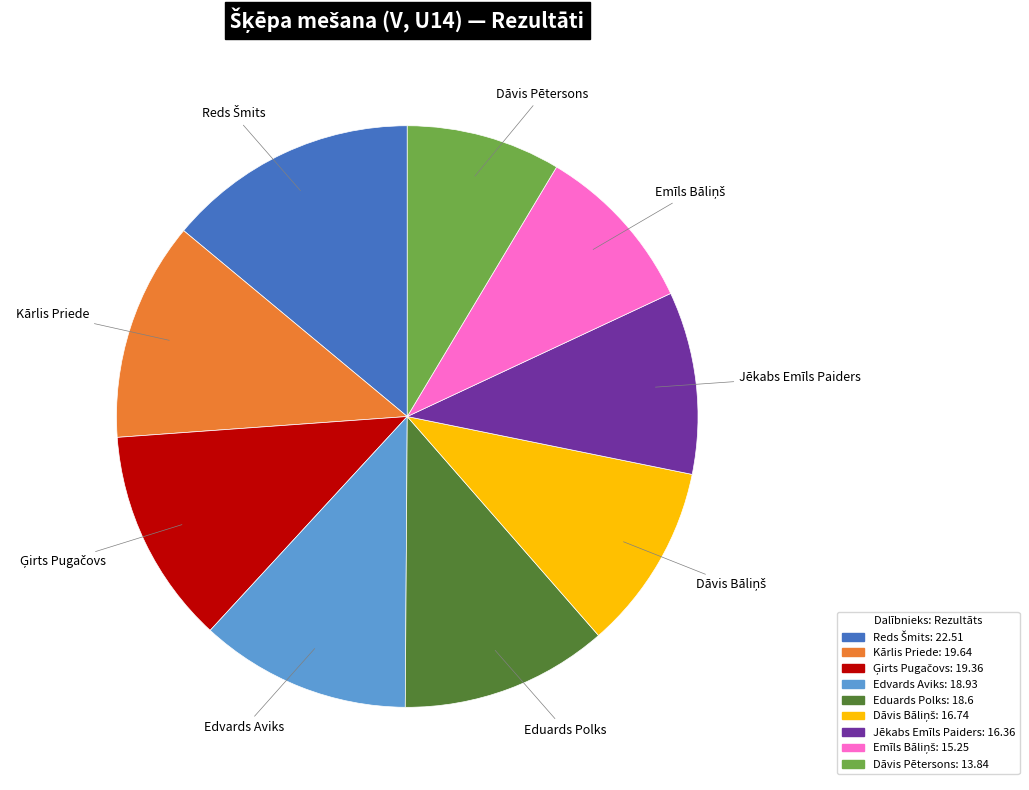

Which slice is the smallest?

Dāvis Pētersons